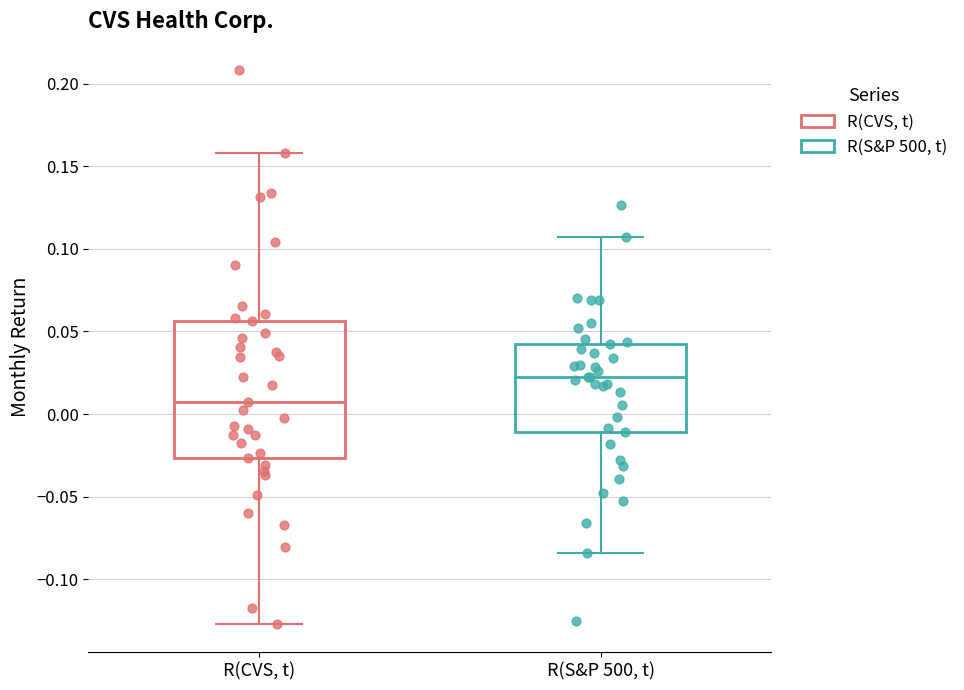

Reading left to right, transcribe this box plot: for each box, give where its median line is, the range the box spans, and where its two whiskers end, as read against the y-axis. The values are not printed on the chart, so give them approximately, as read against the axis.

R(CVS, t): median 0.010, box -0.025 to 0.055, whiskers -0.125 to 0.160
R(S&P 500, t): median 0.020, box -0.010 to 0.040, whiskers -0.085 to 0.110